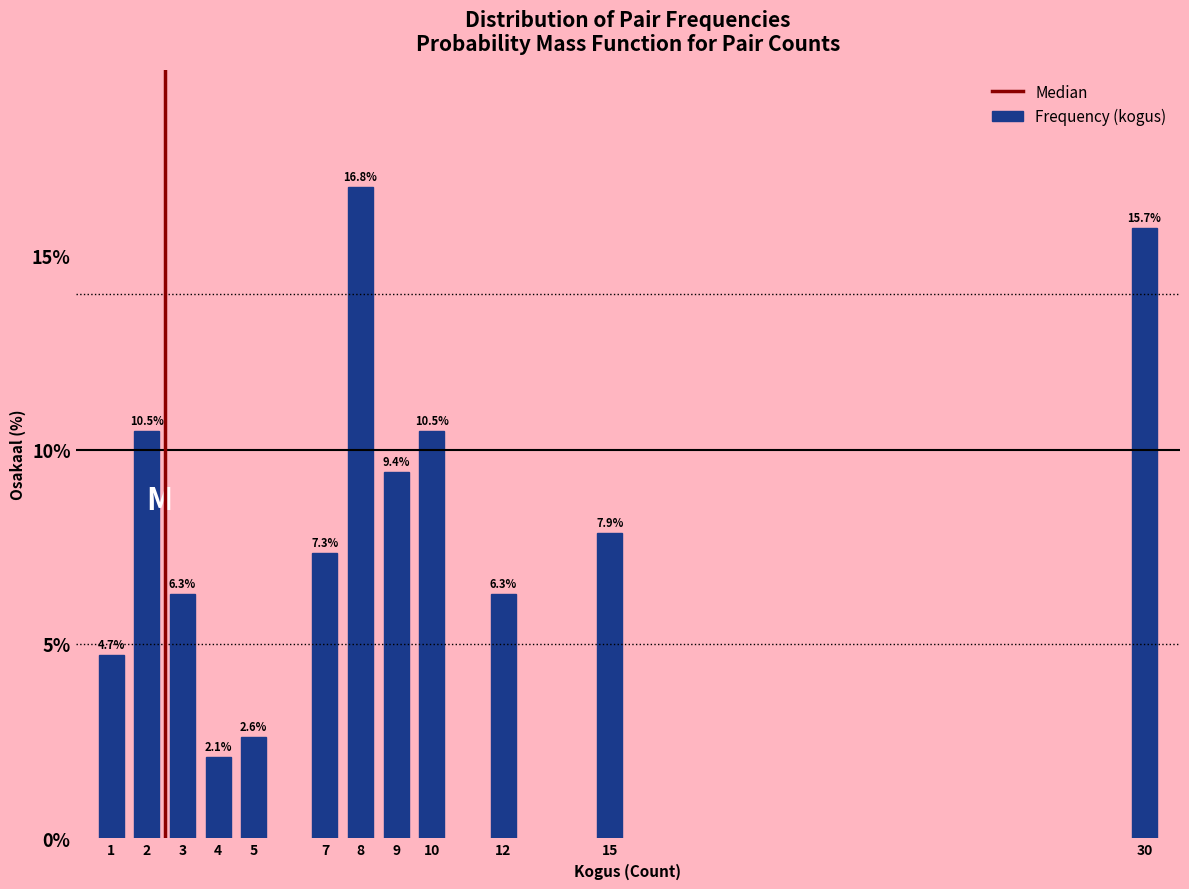

Reading right to left, what are all the values shown in this chart?

15.7	7.9	6.3	10.5	9.4	16.8	7.3	2.6	2.1	6.3	10.5	4.7